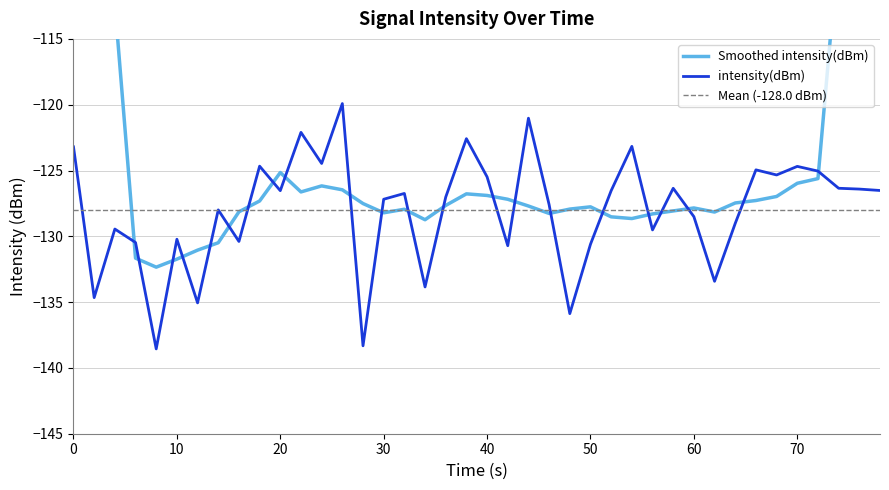

How many interior local peaks (higher than both neighbors) does the data have?

13